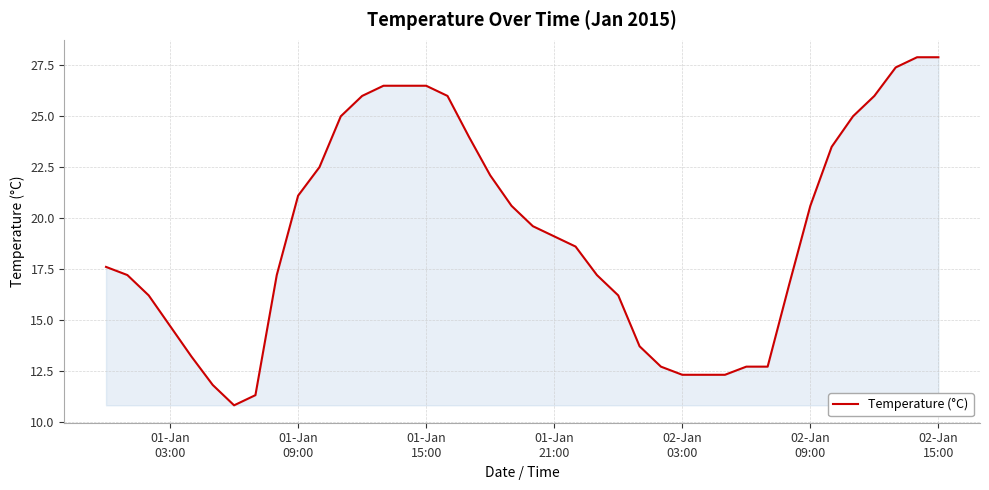

Does the chart have visible grid lines?

Yes